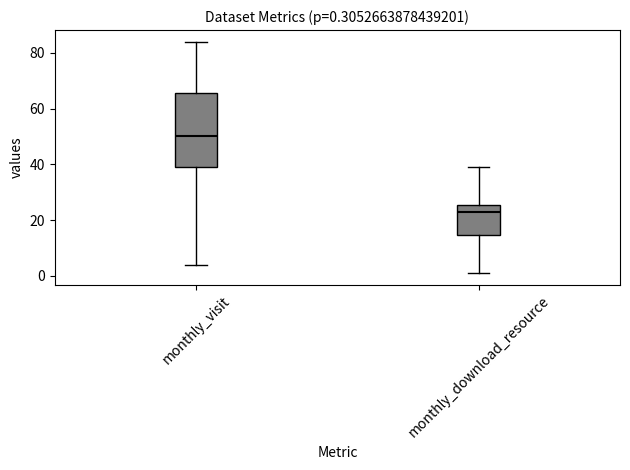

Comparing the boxes themselves (not the whiskers), which one is the tallest?

monthly_visit